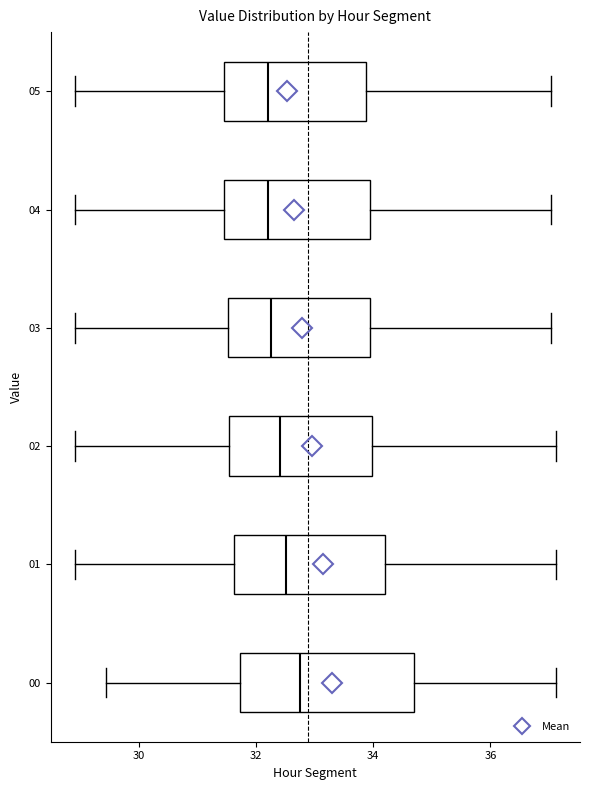

Where is the left edge of the box at y = 02 on the x-axis? The values are not printed on the chart, so give them approximately, as read against the axis.

31.6